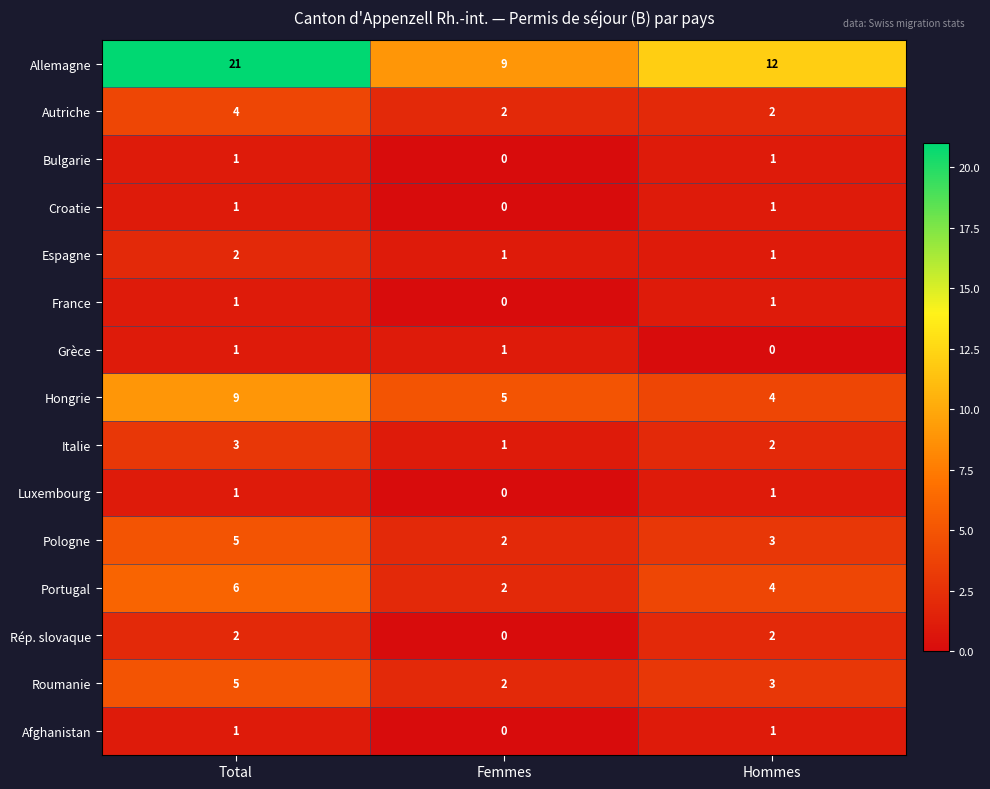

What is the difference between the maximum and minimum values in the Hongrie series?

5